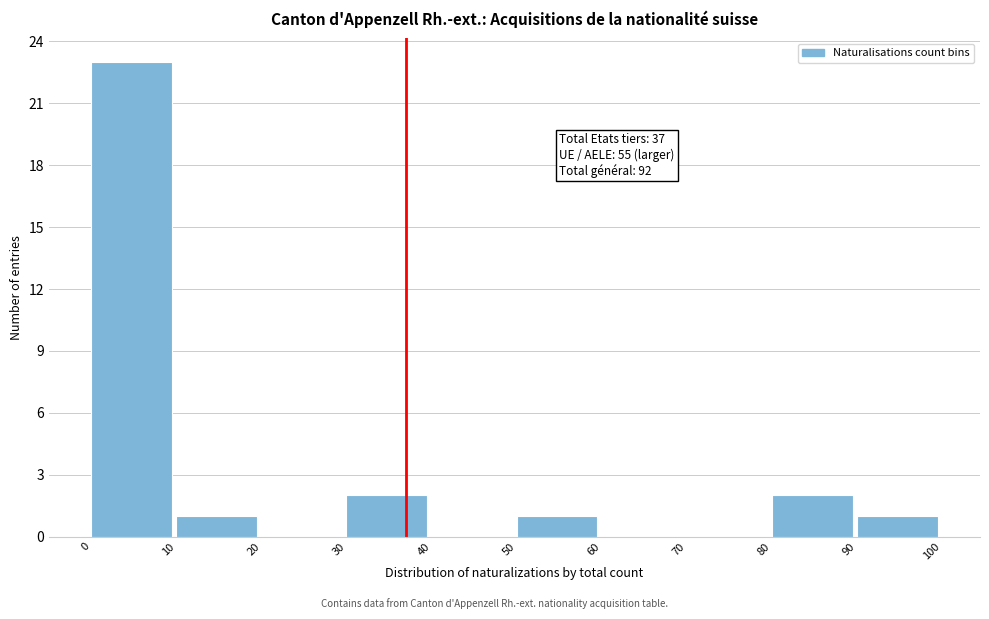

Which range on the x-axis has the tallest bar?

0 to 10